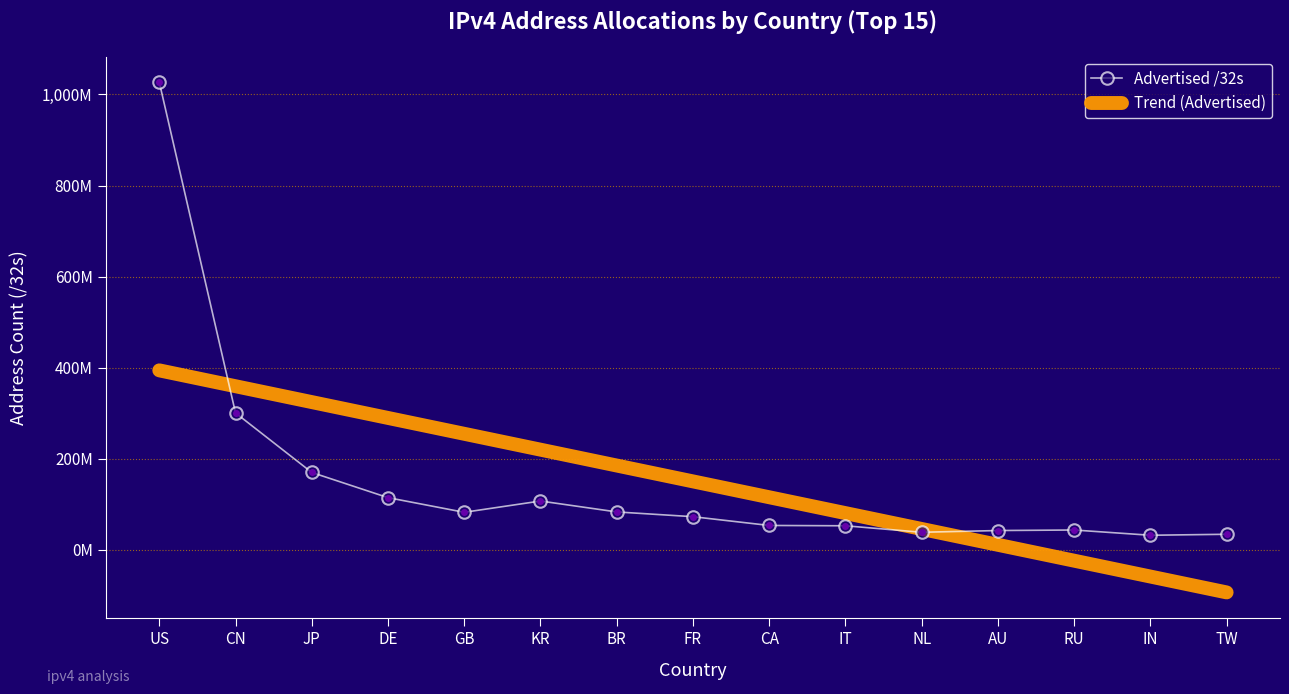

What position from the left is CN?

2